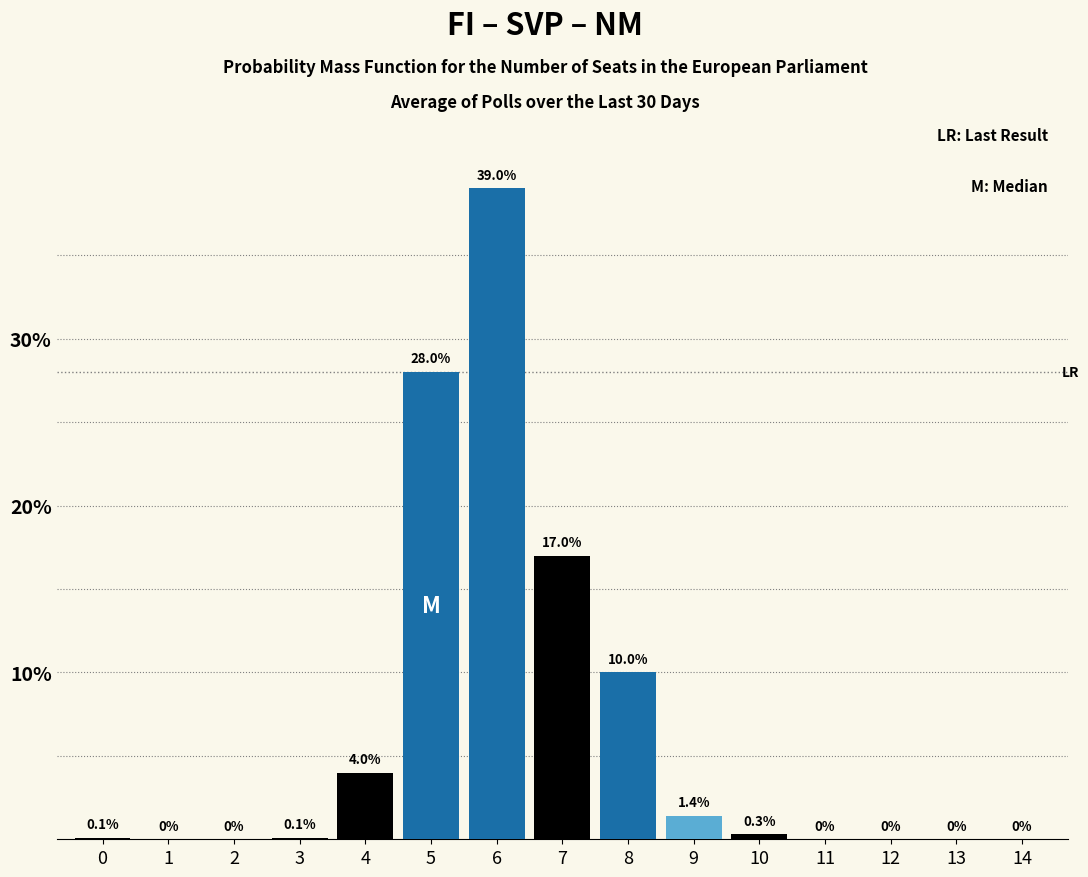

Reading left to right, what are all the values shown in this chart?

0=0.1	1=0.0	2=0.0	3=0.1	4=4.0	5=28.0	6=39.0	7=17.0	8=10.0	9=1.4	10=0.3	11=0.0	12=0.0	13=0.0	14=0.0